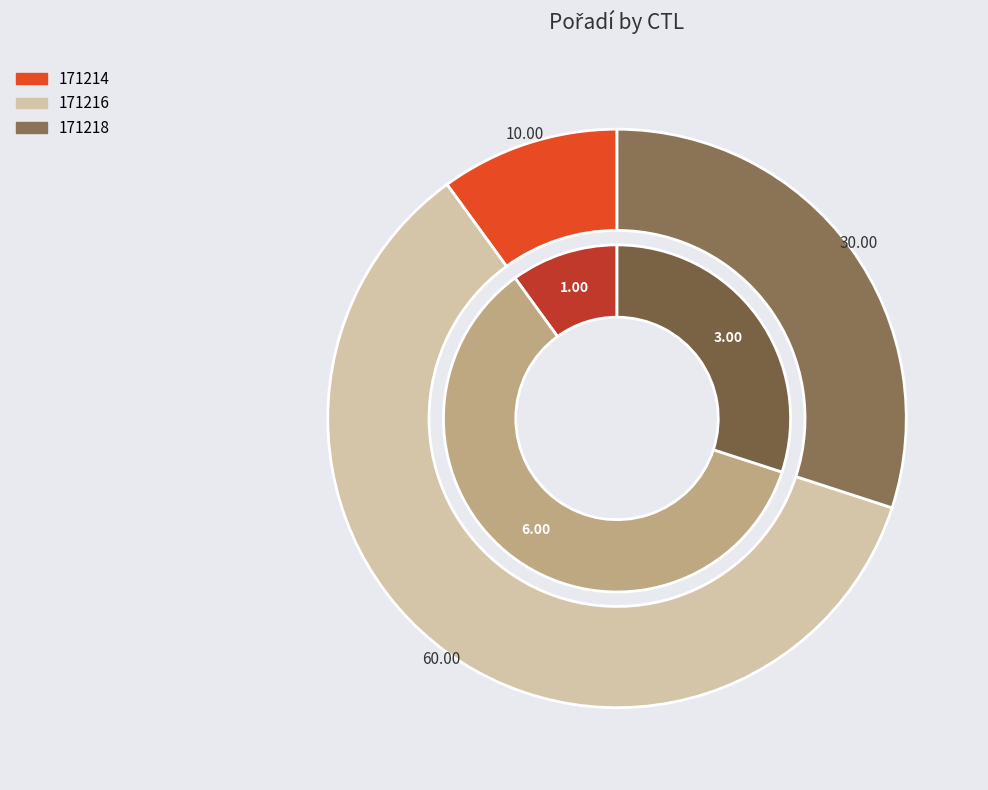

How many slices are in this pie chart?

3